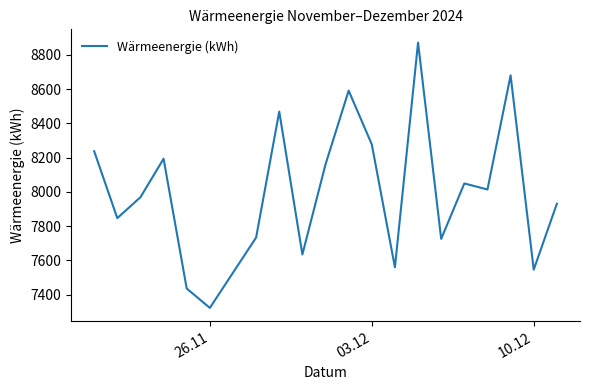

What is the greatest value displayed?

8871.3